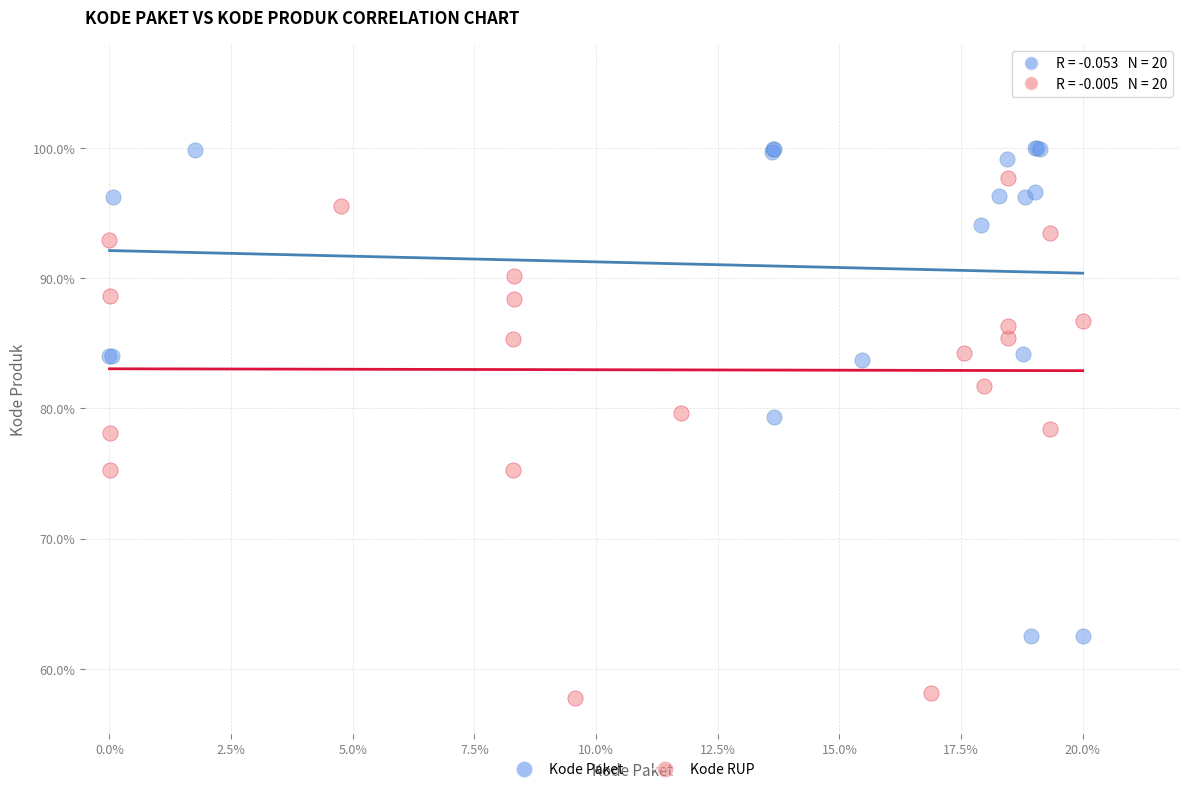

Which series has the widest spread of Y values?

Kode RUP